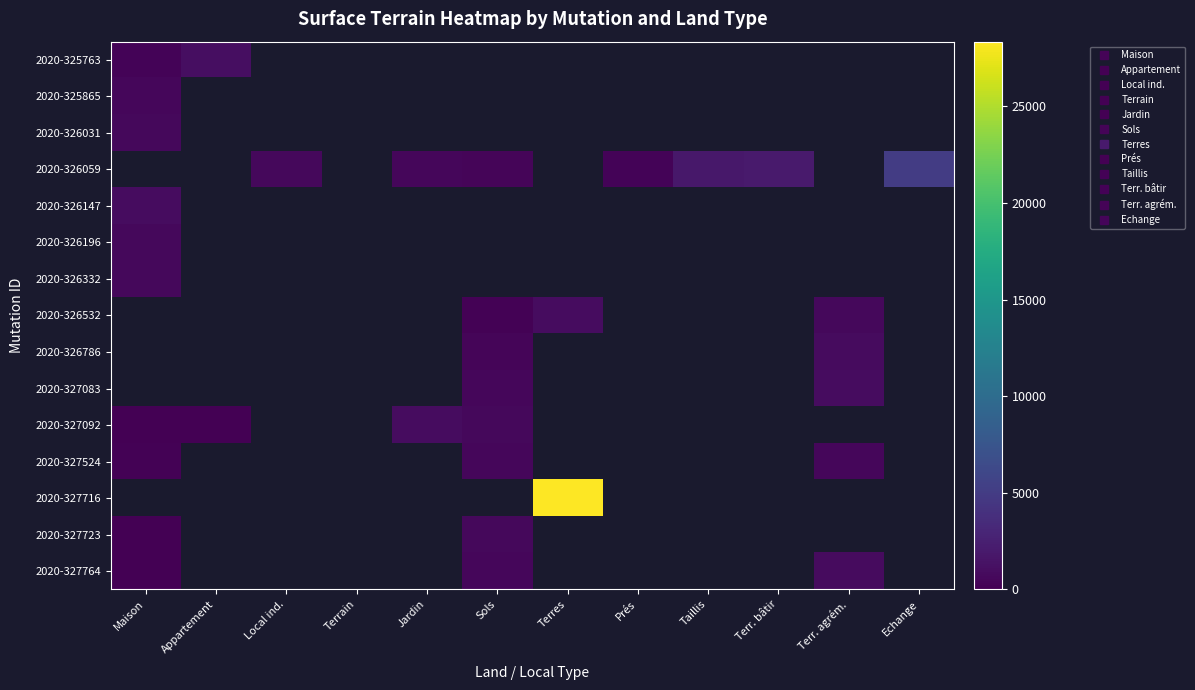

Between Terrain and Terr. agrém., which is larger?

Terr. agrém.